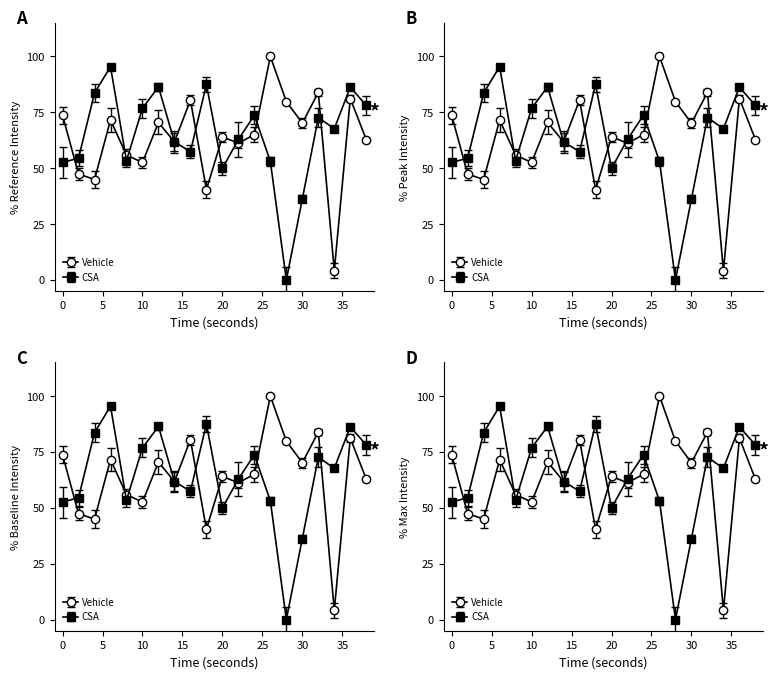

How many interior local valleys does the CSA series have?

5